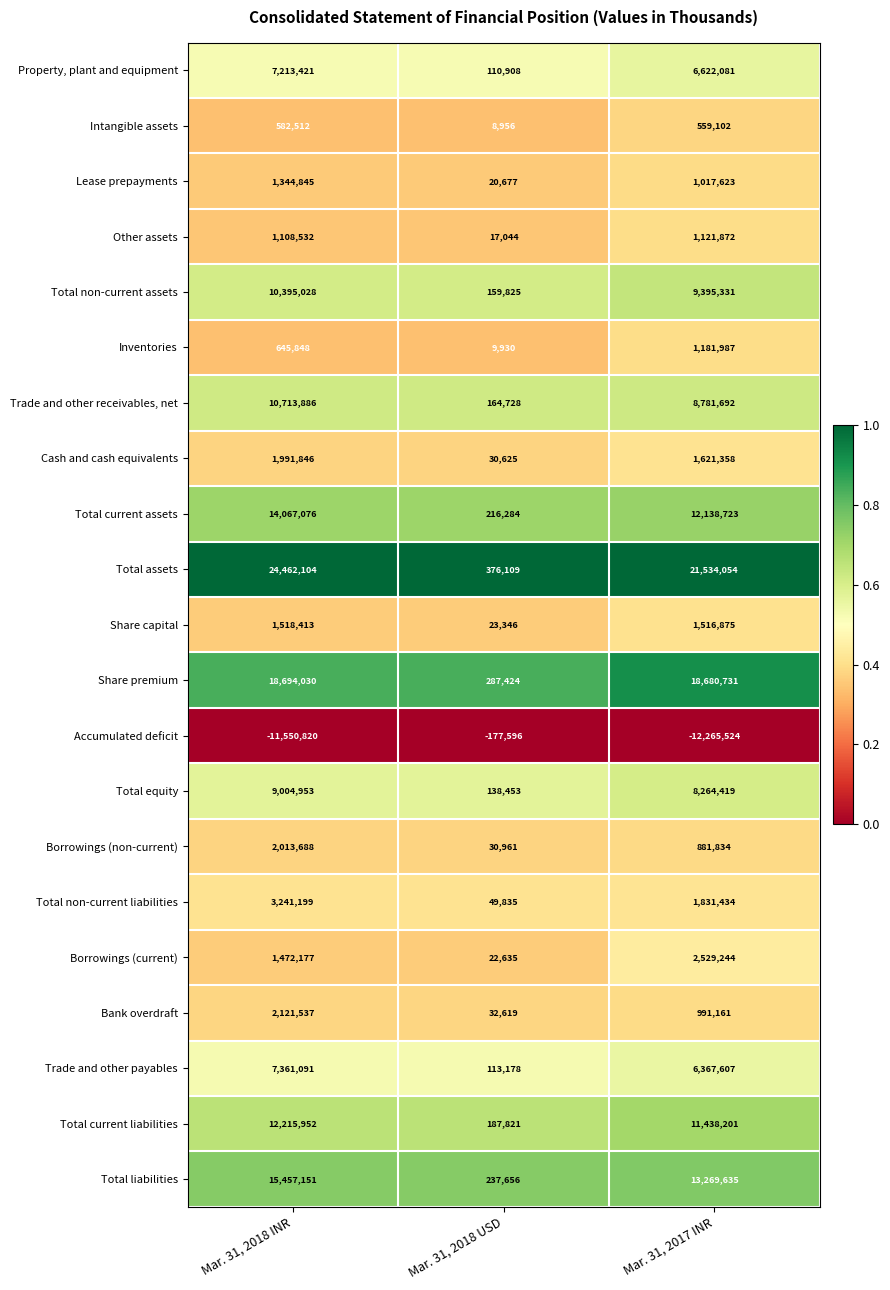

What is the difference between the maximum and minimum values in the Total liabilities series?

15219495